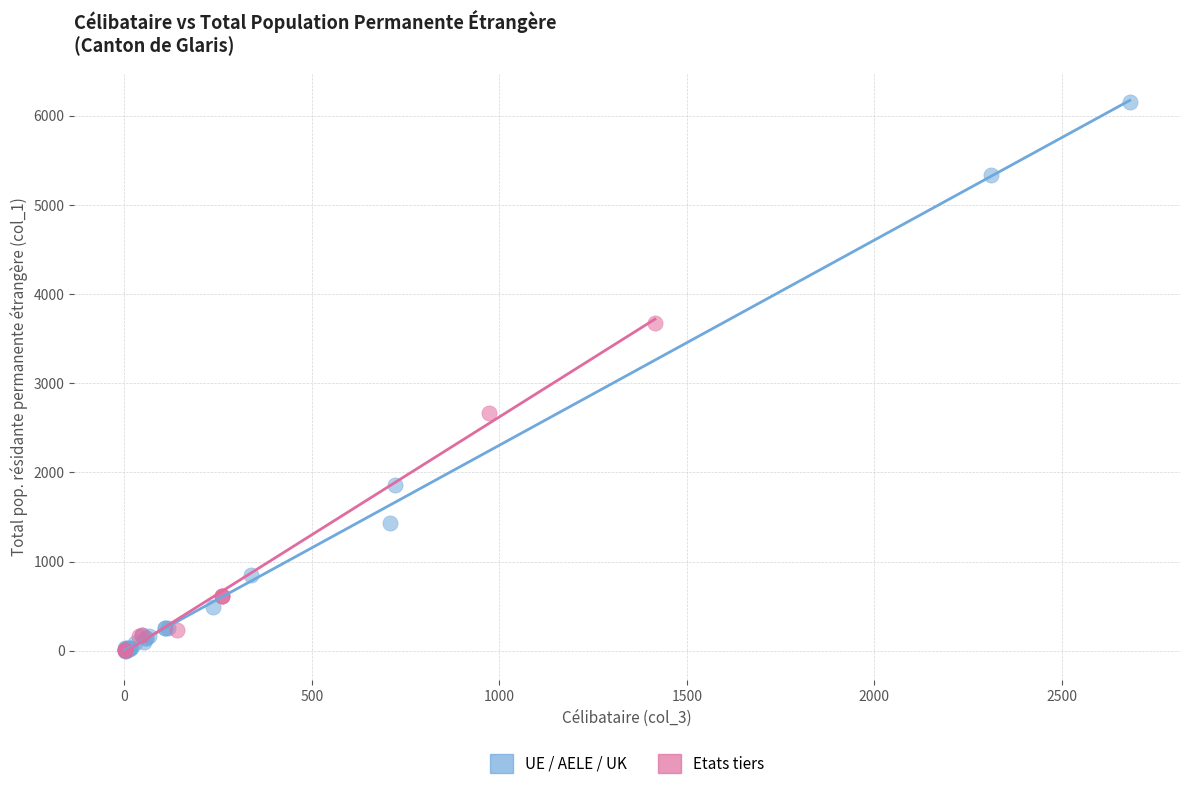

Which series has the largest Y range (max minus min)?

UE / AELE / UK